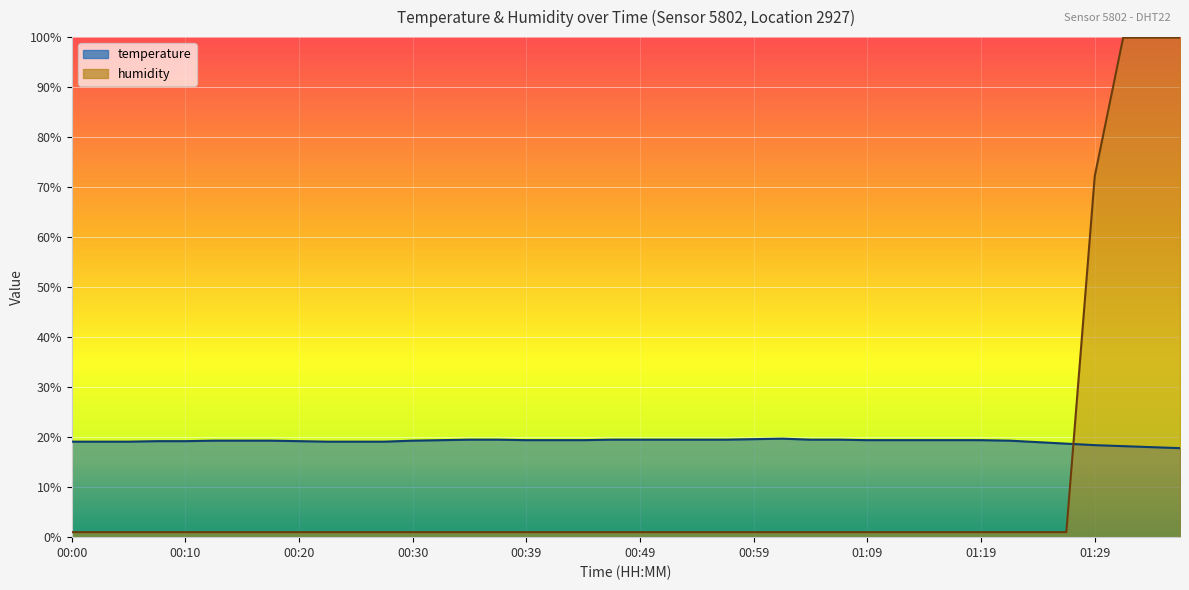

Which category has the lowest value in the humidity series?

00:00